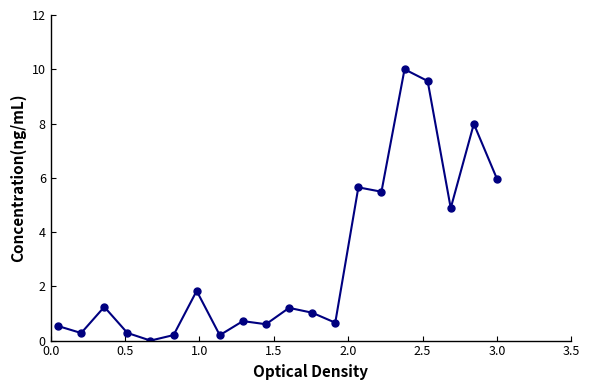

What is the sum of all values?

58.3